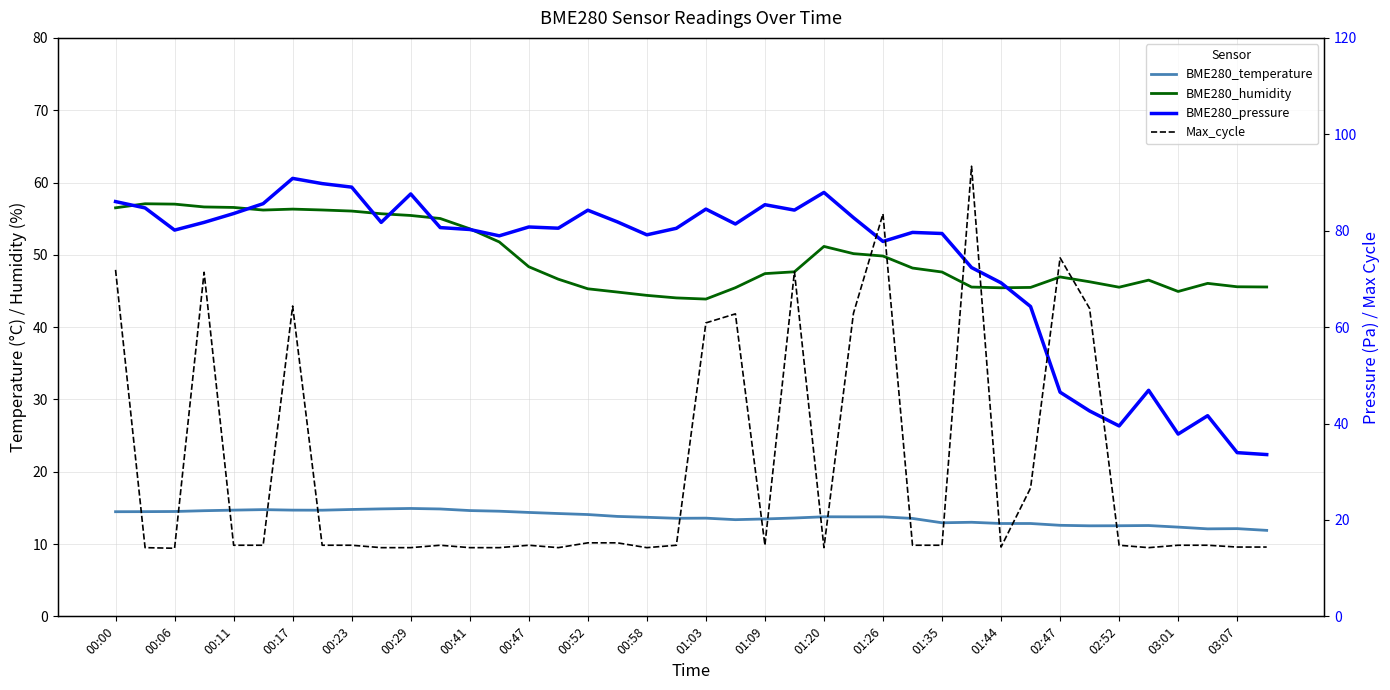

At which category does BME280_temperature reach its first local peak?

00:29